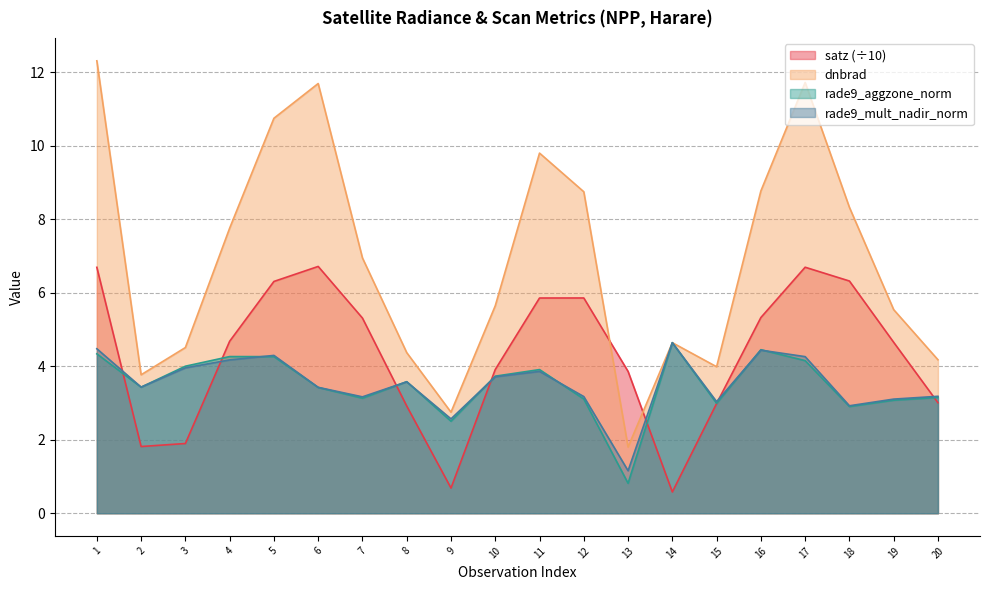

What is the difference between the highest and lowest values at 1?

8.0